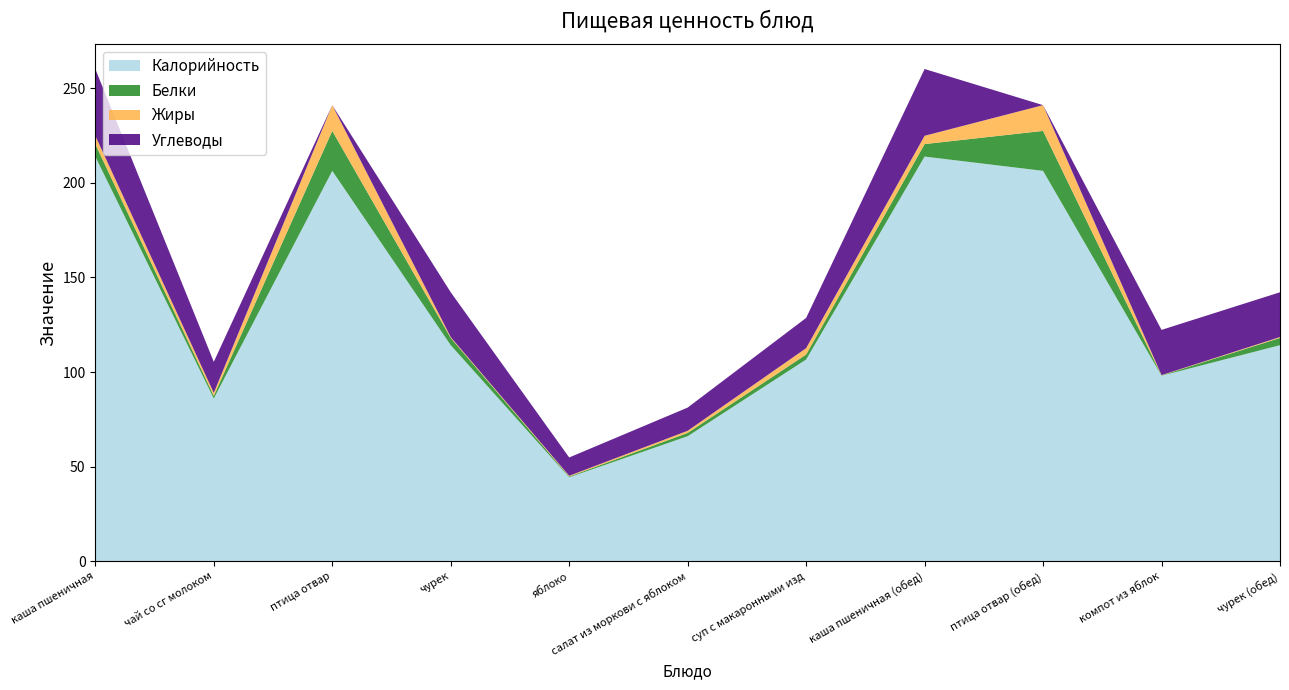

Reading right to left, what are all the values shown in this chart?

Калорийность: чурек (обед)=114.2	компот из яблок=98.1	птица отвар (обед)=206.2	каша пшеничная (обед)=213.8	суп с макаронными изд=106.6	салат из моркови с яблоком=66.1	яблоко=44.4	чурек=114.2	птица отвар=206.2	чай со сг молоком=86.0	каша пшеничная=213.8
Белки: чурек (обед)=3.8	компот из яблок=0.2	птица отвар (обед)=21.1	каша пшеничная (обед)=6.6	суп с макаронными изд=2.6	салат из моркови с яблоком=1.7	яблоко=0.4	чурек=3.8	птица отвар=21.1	чай со сг молоком=1.4	каша пшеничная=6.6
Жиры: чурек (обед)=0.5	компот из яблок=0.2	птица отвар (обед)=13.6	каша пшеничная (обед)=4.4	суп с макаронными изд=3.4	салат из моркови с яблоком=1.1	яблоко=0.4	чурек=0.5	птица отвар=13.6	чай со сг молоком=1.6	каша пшеничная=4.4
Углеводы: чурек (обед)=23.6	компот из яблок=23.9	птица отвар (обед)=0.0	каша пшеничная (обед)=35.3	суп с макаронными изд=16.0	салат из моркови с яблоком=12.2	яблоко=9.7	чурек=23.6	птица отвар=0.0	чай со сг молоком=16.4	каша пшеничная=35.3